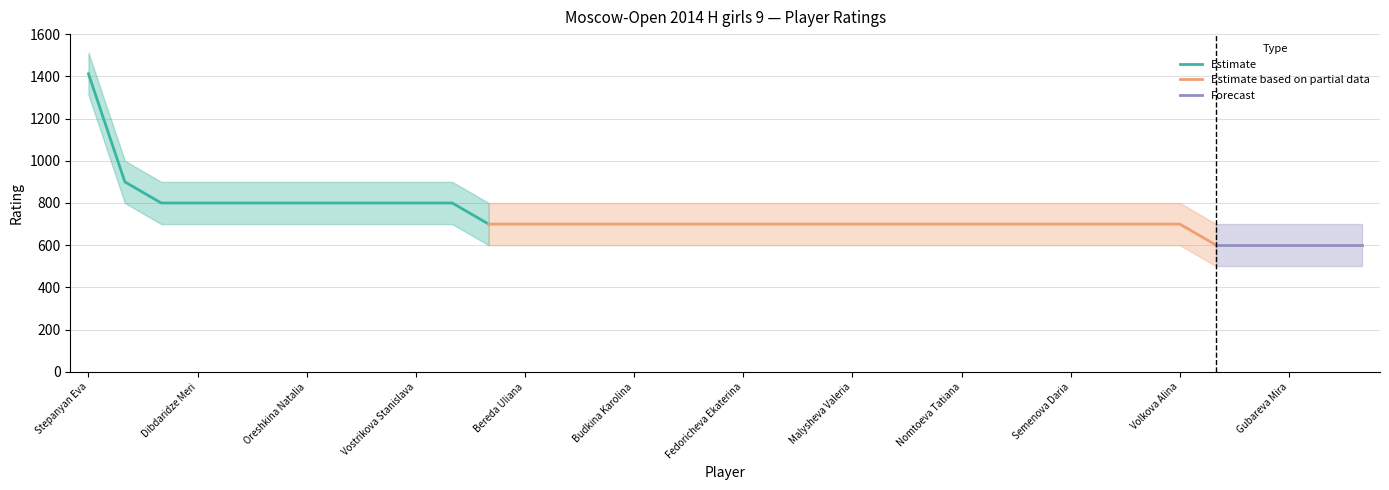

True or false: Upper Band and Lower Band intersect in this chart.

False